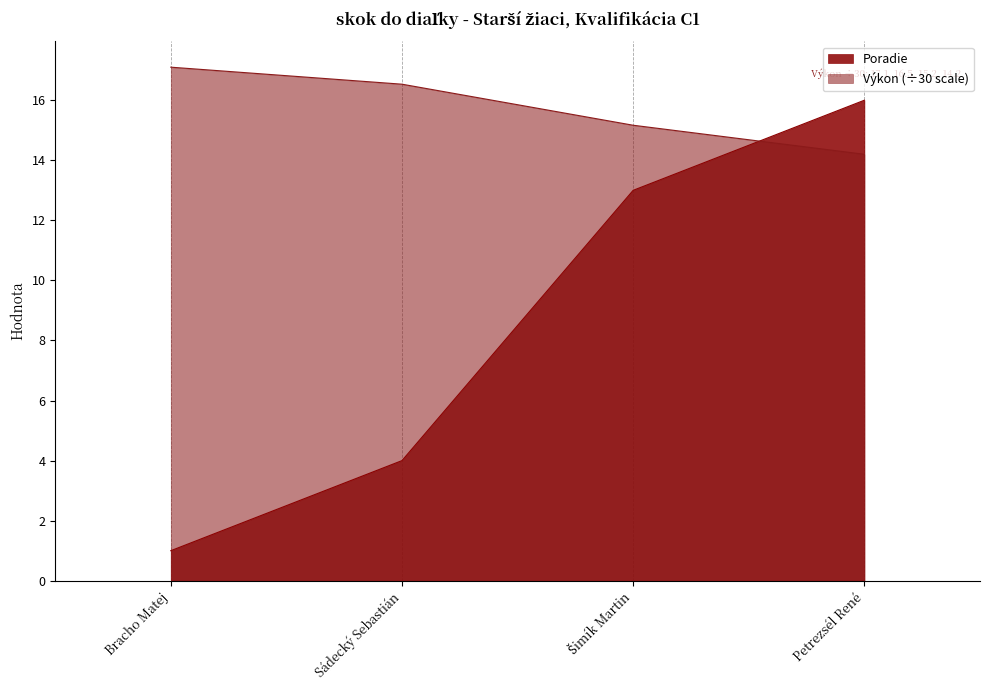

What is the lowest value of the Výkon series?

14.2